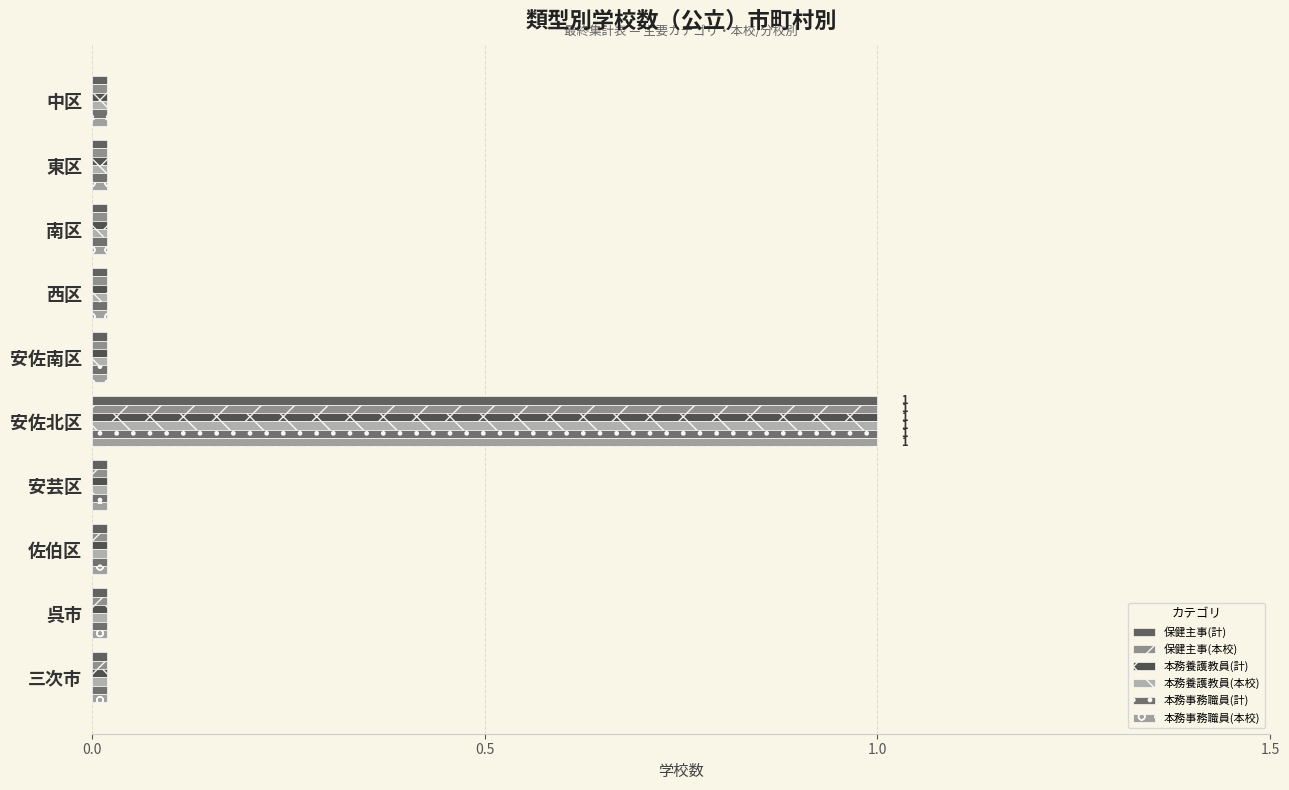

At how many categories does at least one series exceed 0?

10